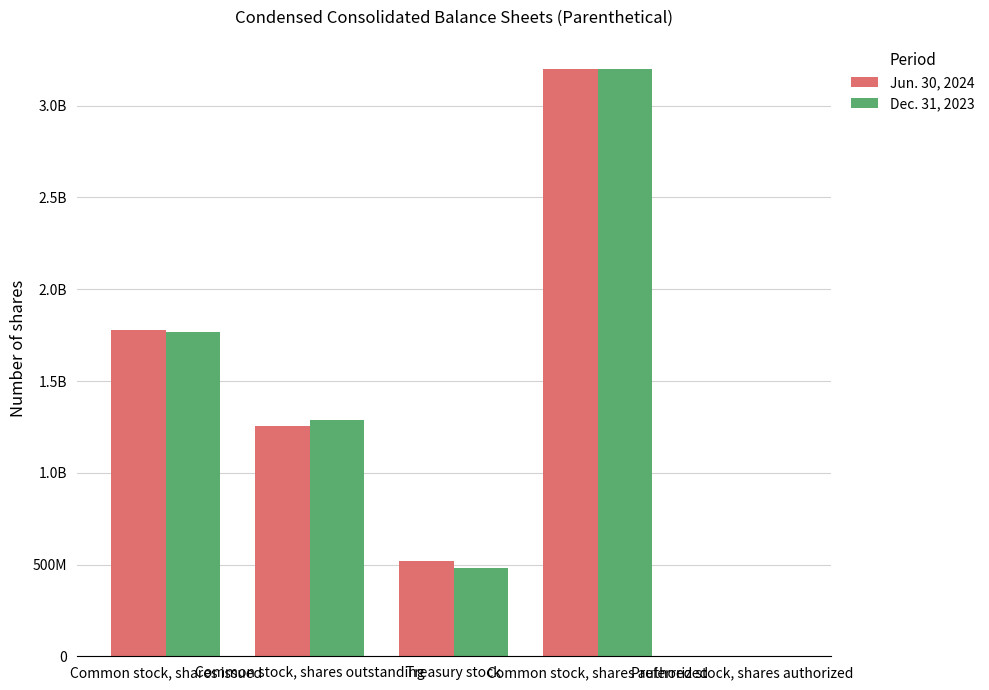

What is the lowest value of the Jun. 30, 2024 series?

100000